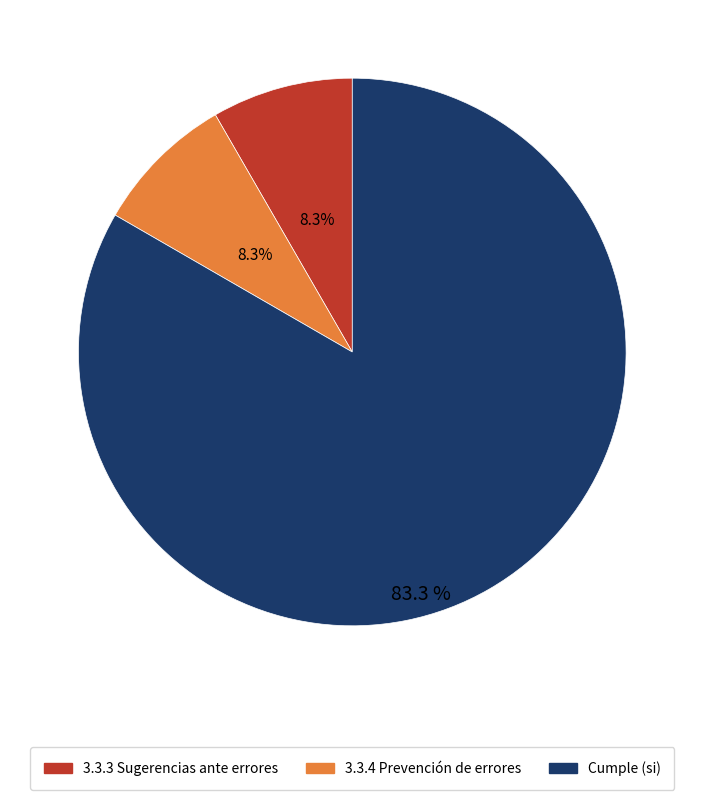

Is there any slice that represents more than half of the pie?

Yes